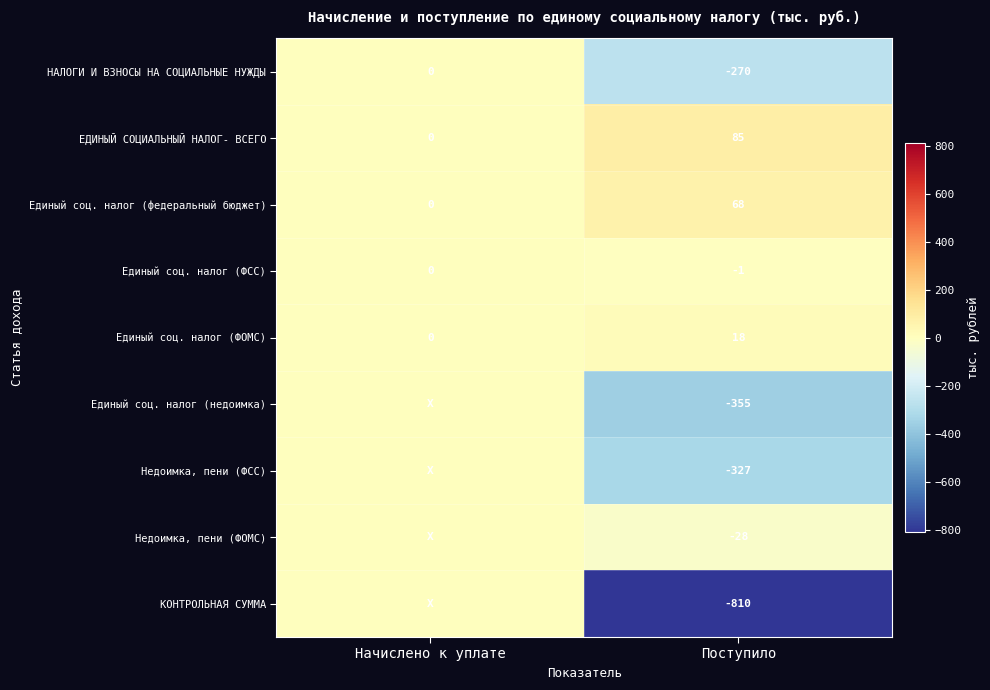

What is the smallest value displayed?

-810